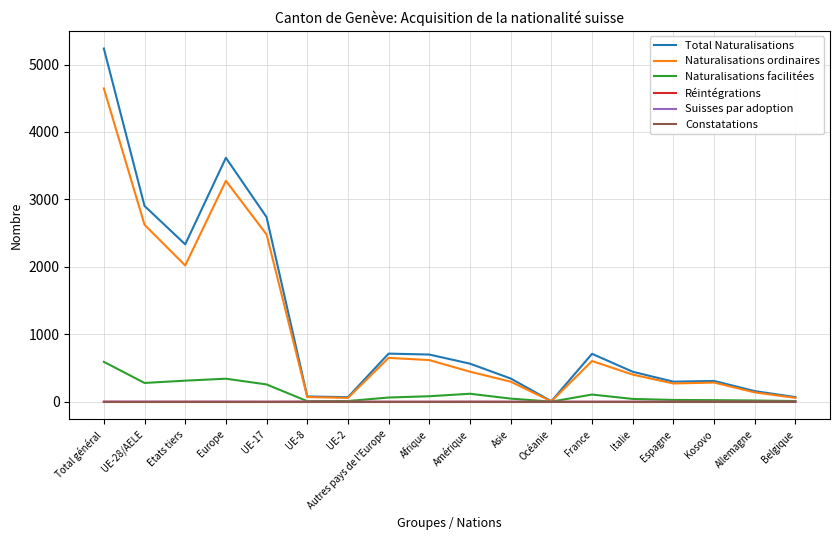

What is the maximum value shown in the chart?

5237